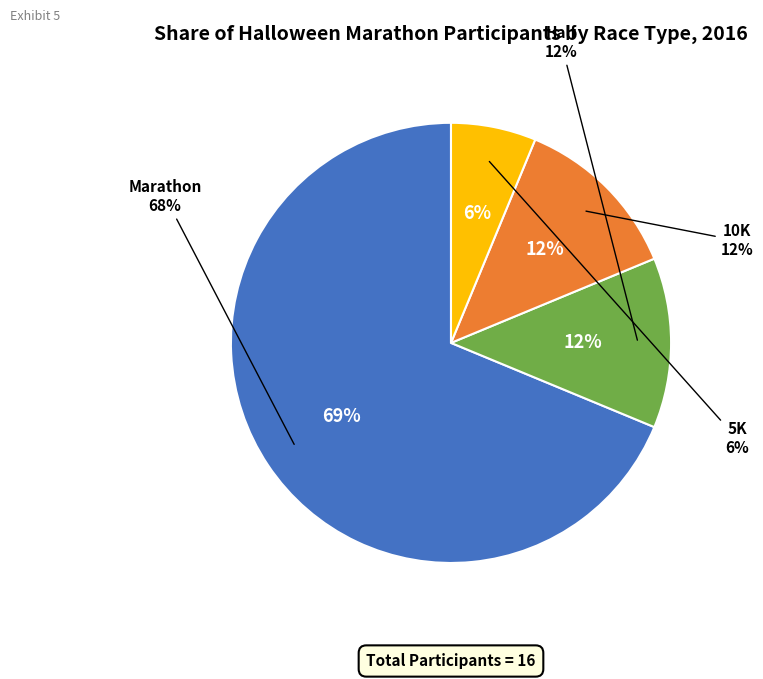

To the nearest percent, what portion does Marathon represent?

69%